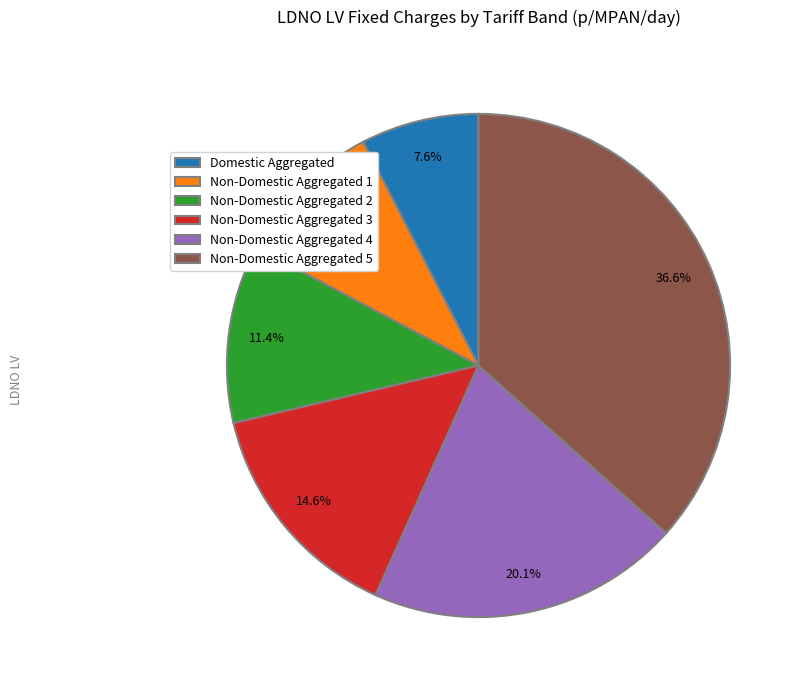

Combined, do Non-Domestic Aggregated 3 and Non-Domestic Aggregated 4 account for over 50%?

No